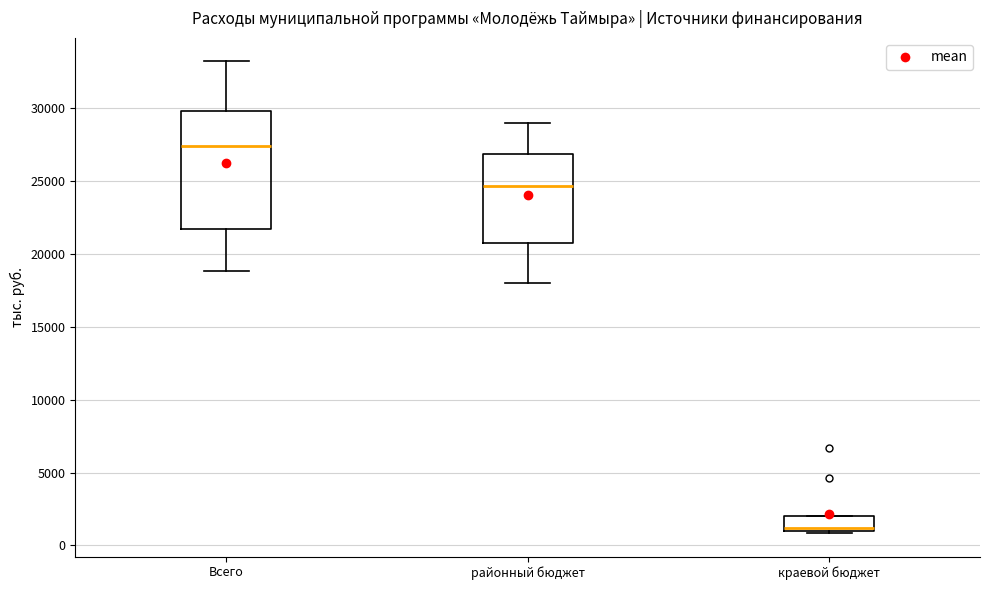

Which box's median line is the highest?

Всего